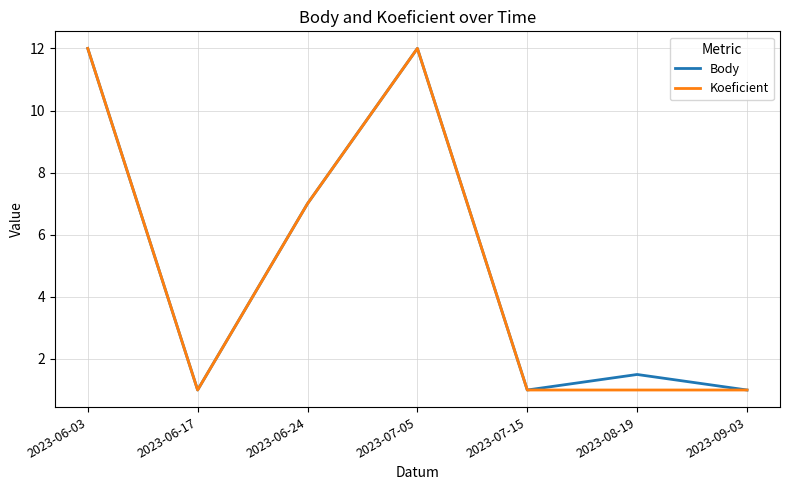

What is the difference between the maximum and minimum values in the Body series?

11.0